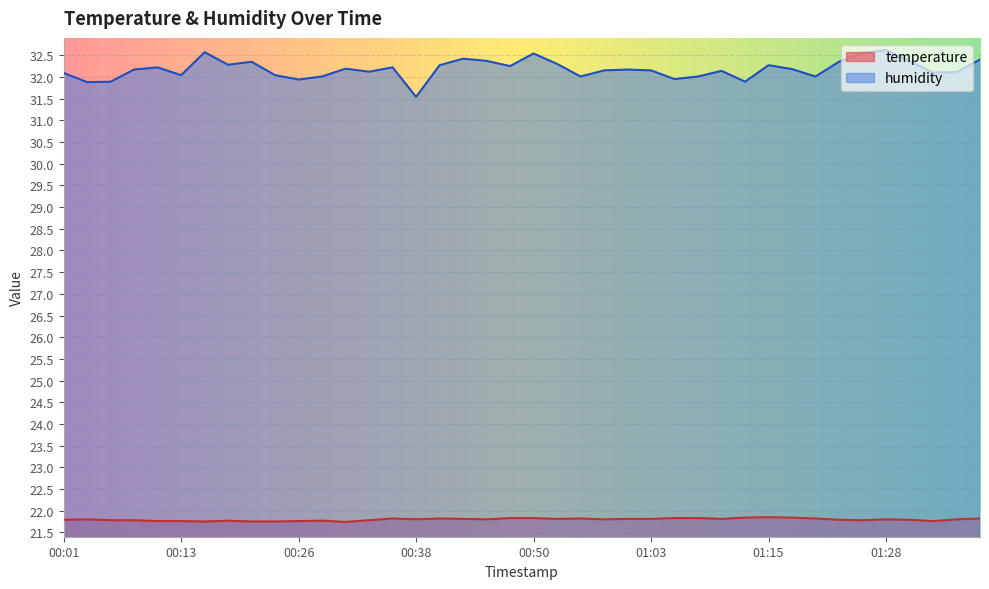

Reading left to right, extract all data points from this chart.

temperature: 00:01=21.8	00:03=21.8	00:06=21.8	00:08=21.8	00:11=21.8	00:13=21.8	00:16=21.8	00:18=21.8	00:21=21.8	00:23=21.8	00:26=21.8	00:28=21.8	00:31=21.7	00:33=21.8	00:35=21.8	00:38=21.8	00:40=21.8	00:43=21.8	00:45=21.8	00:48=21.8	00:50=21.8	00:53=21.8	00:55=21.8	00:58=21.8	01:00=21.8	01:03=21.8	01:05=21.8	01:08=21.8	01:10=21.8	01:13=21.8	01:15=21.9	01:18=21.8	01:20=21.8	01:23=21.8	01:25=21.8	01:28=21.8	01:30=21.8	01:33=21.8	01:35=21.8	01:38=21.8
humidity: 00:01=32.1	00:03=31.9	00:06=31.9	00:08=32.2	00:11=32.2	00:13=32.0	00:16=32.6	00:18=32.3	00:21=32.4	00:23=32.0	00:26=31.9	00:28=32.0	00:31=32.2	00:33=32.1	00:35=32.2	00:38=31.5	00:40=32.3	00:43=32.4	00:45=32.4	00:48=32.2	00:50=32.5	00:53=32.3	00:55=32.0	00:58=32.1	01:00=32.2	01:03=32.1	01:05=31.9	01:08=32.0	01:10=32.1	01:13=31.9	01:15=32.3	01:18=32.2	01:20=32.0	01:23=32.4	01:25=32.5	01:28=32.6	01:30=32.4	01:33=32.1	01:35=32.1	01:38=32.4